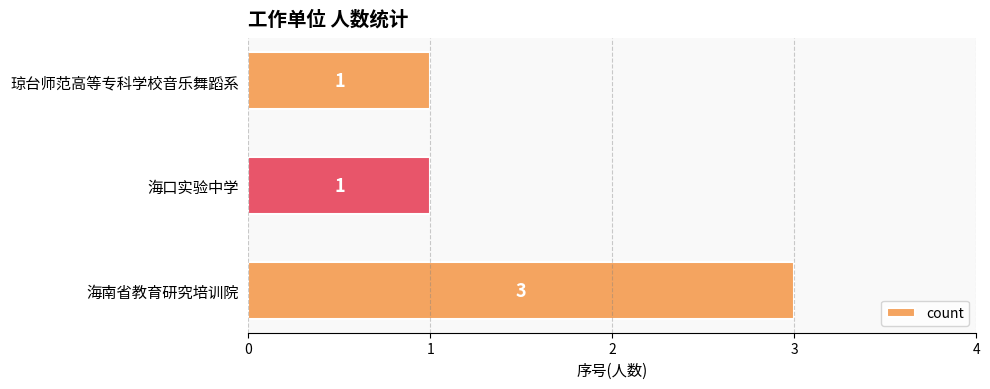

True or false: the data shows 5 at 海南省教育研究培训院.

False